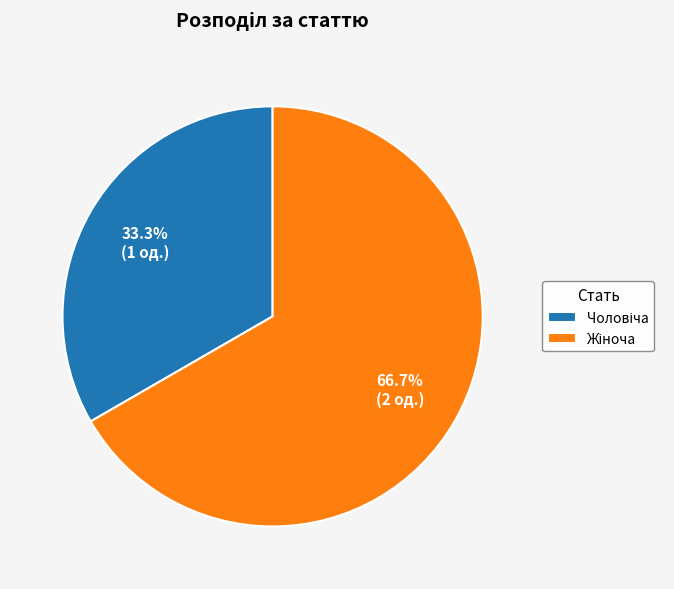

Does any single category account for the majority?

Yes